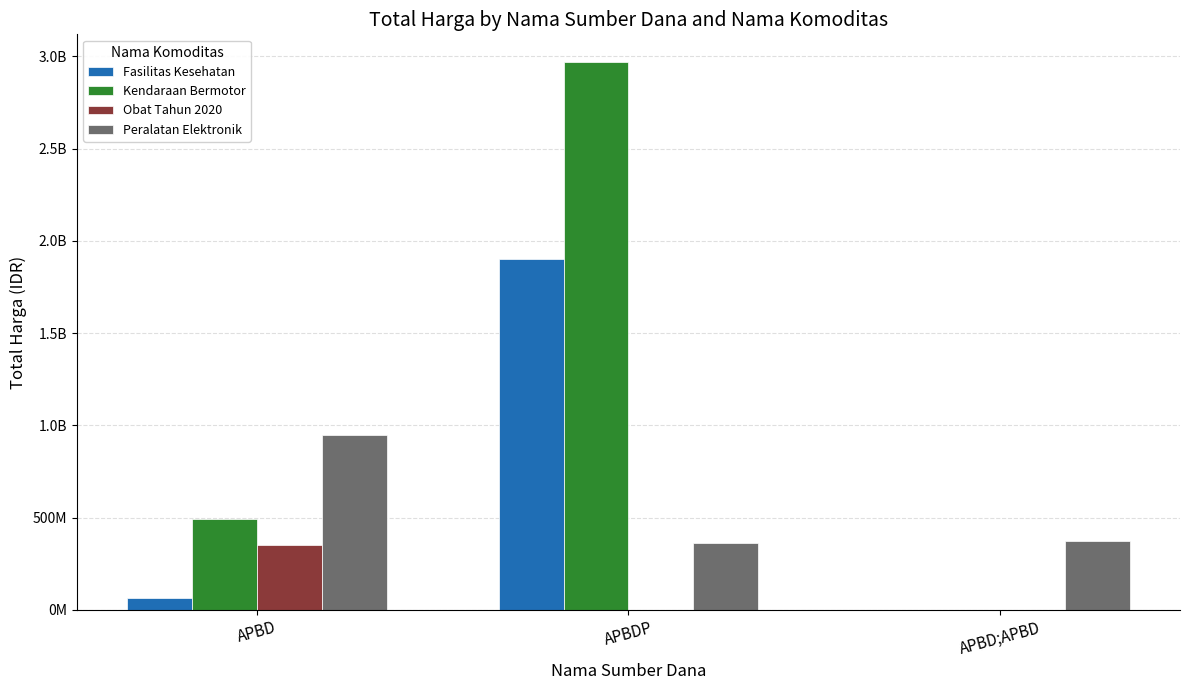

At which label does Peralatan Elektronik first exceed 373404000?

APBD